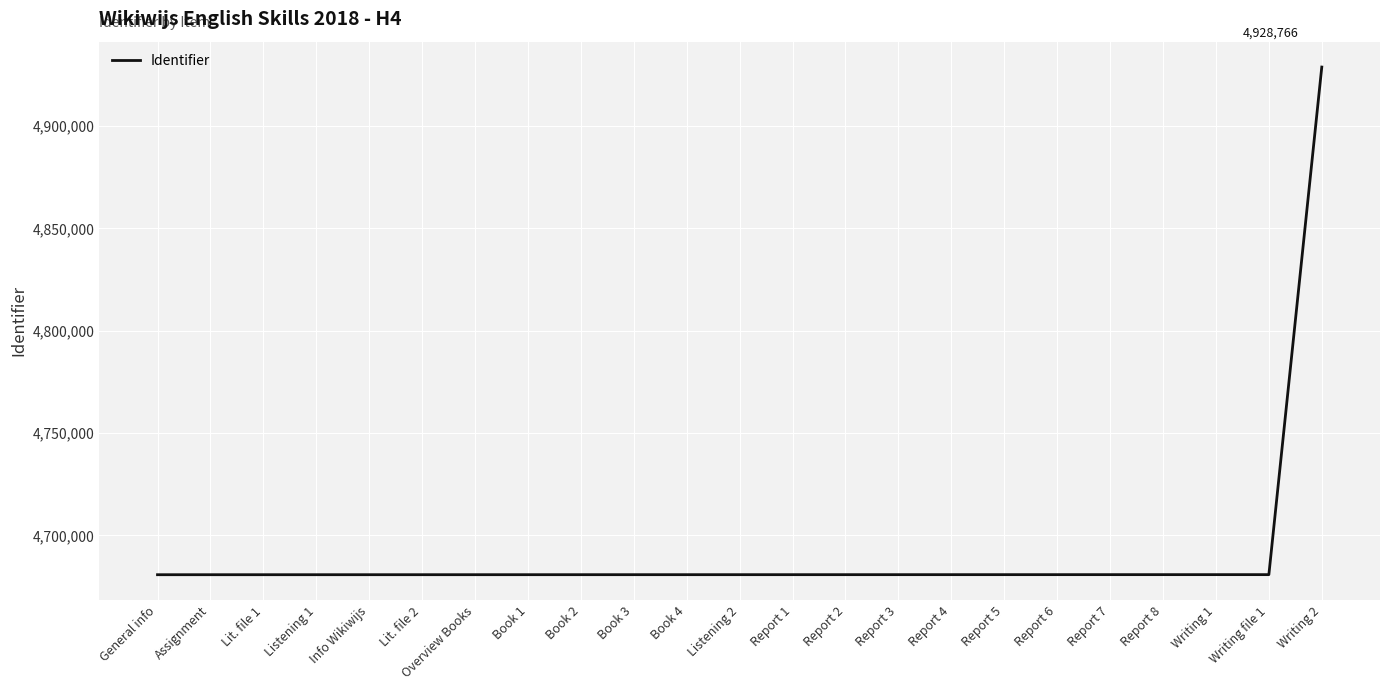

The value at Writing file 1 is 4680837. True or false?

True